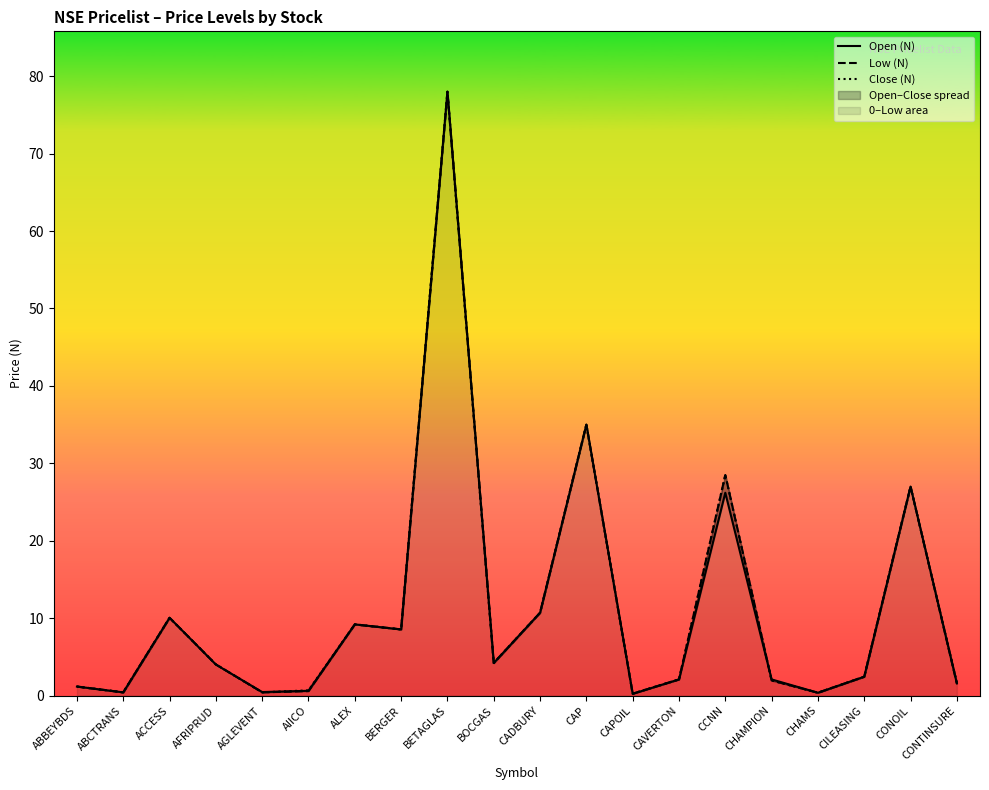

Reading left to right, list all the values displayed in this chart.

Open (N): 1.2	0.4	10.1	4.0	0.5	0.6	9.2	8.6	78.0	4.2	10.7	35.0	0.2	2.1	26.2	2.1	0.4	2.4	27.0	1.6
Low (N): 1.2	0.4	10.1	4.0	0.4	0.6	9.2	8.6	78.0	4.2	10.7	35.0	0.2	2.1	28.5	2.0	0.4	2.4	27.0	1.6
Close (N): 1.2	0.4	10.1	4.0	0.4	0.7	9.2	8.6	78.0	4.2	10.7	35.0	0.2	2.1	28.5	2.0	0.4	2.4	27.0	1.7